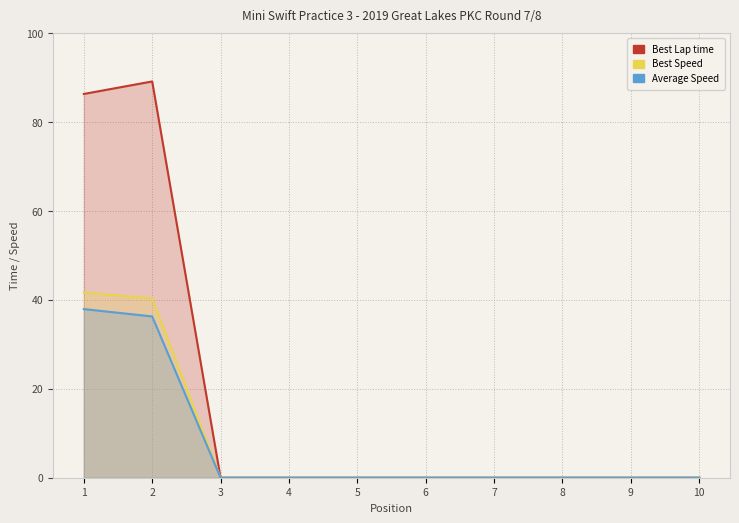

At which category is the sum across all series the highest?

1